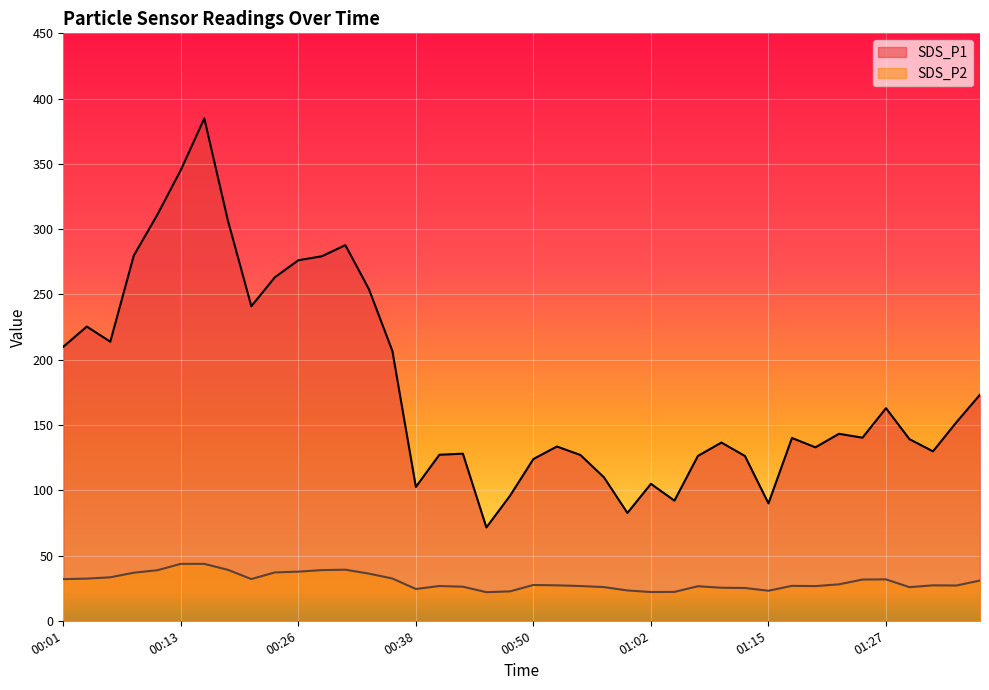

Is it true that SDS_P2 equals 18.6 at 01:32?

False